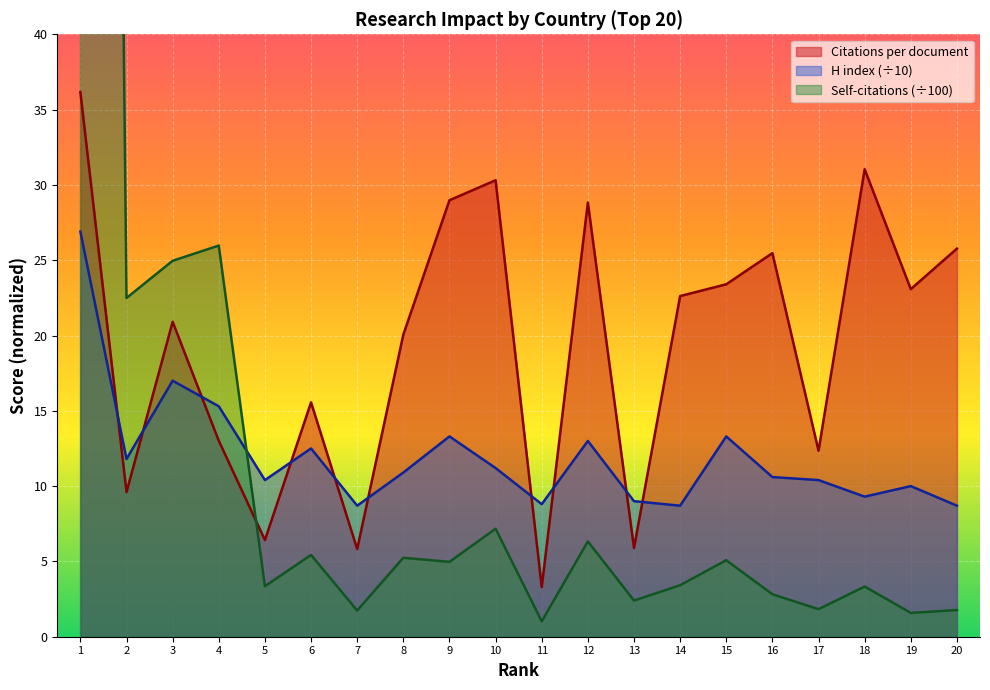

How many intersections are there between H index and Citations per document?

10